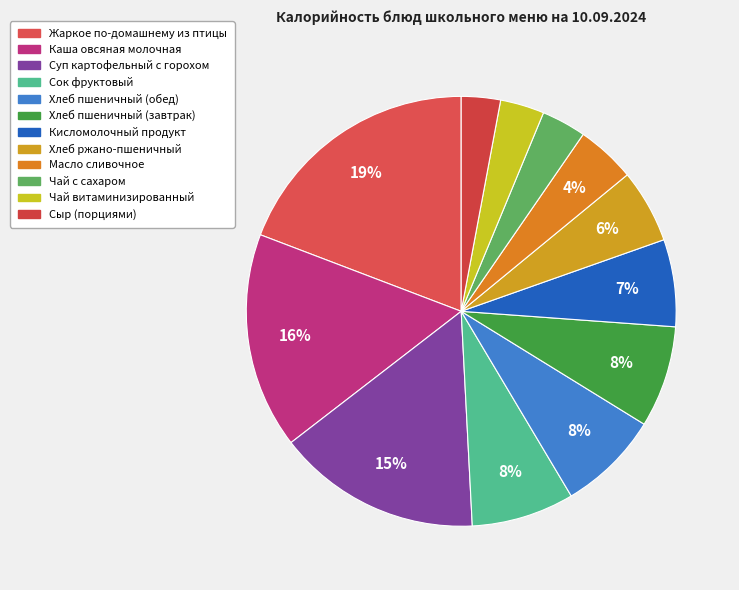

What percentage is the Каша овсяная молочная slice, to the nearest percent?

16%